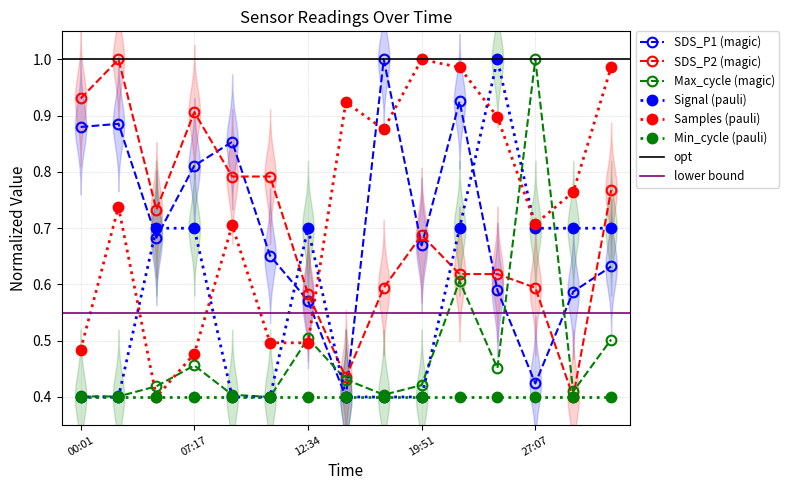

In Signal_norm, how many points are higher than both neighbors (excluding endpoints)?

2